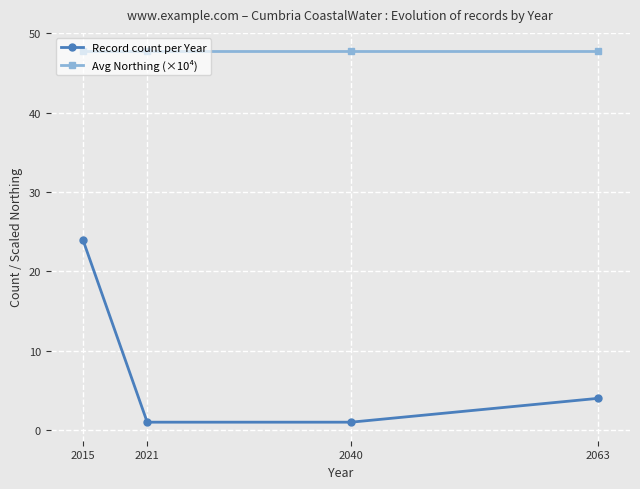

How many values in the Record count per Year series are below 4?

2